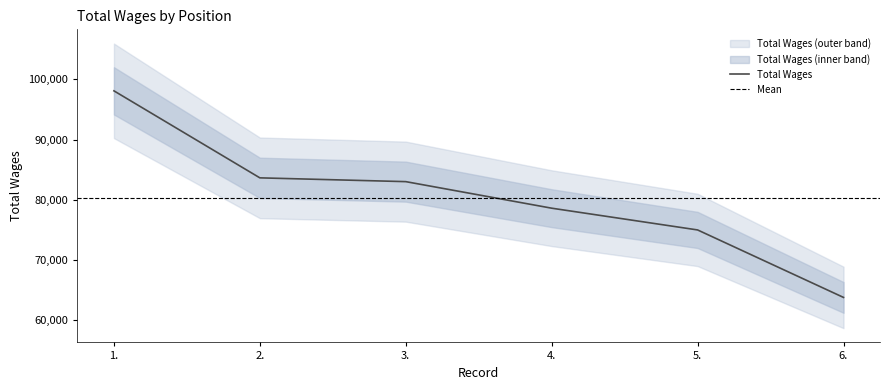

At which category does the chart reach its minimum across all series?

6.